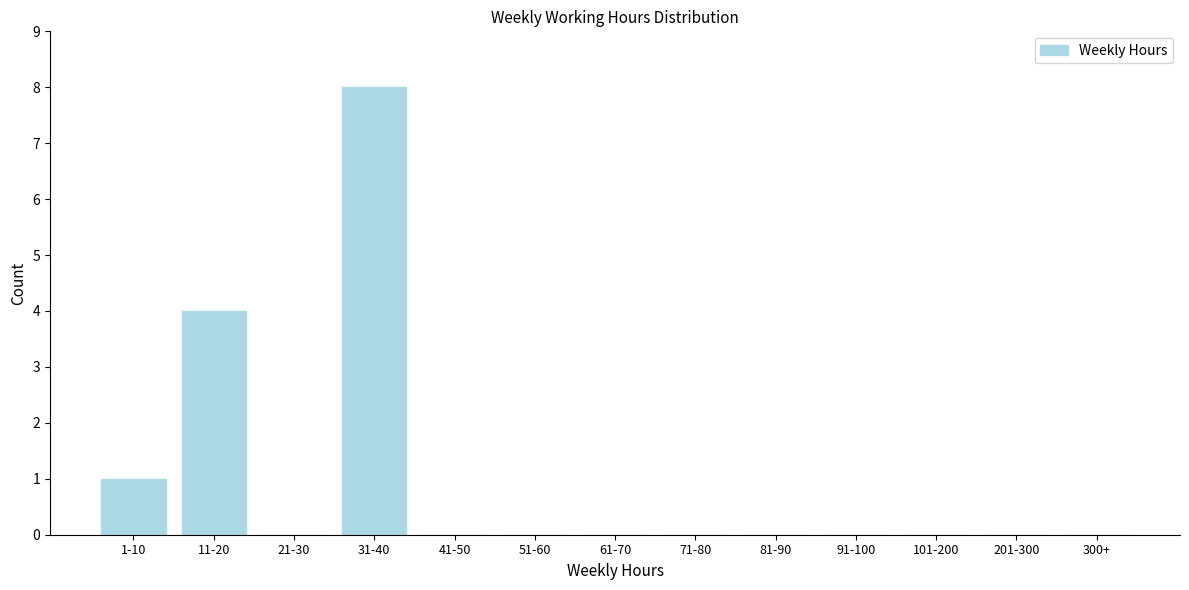

Reading right to left, transcribe all the data shown in this chart.

300+=0	201-300=0	101-200=0	91-100=0	81-90=0	71-80=0	61-70=0	51-60=0	41-50=0	31-40=8	21-30=0	11-20=4	1-10=1